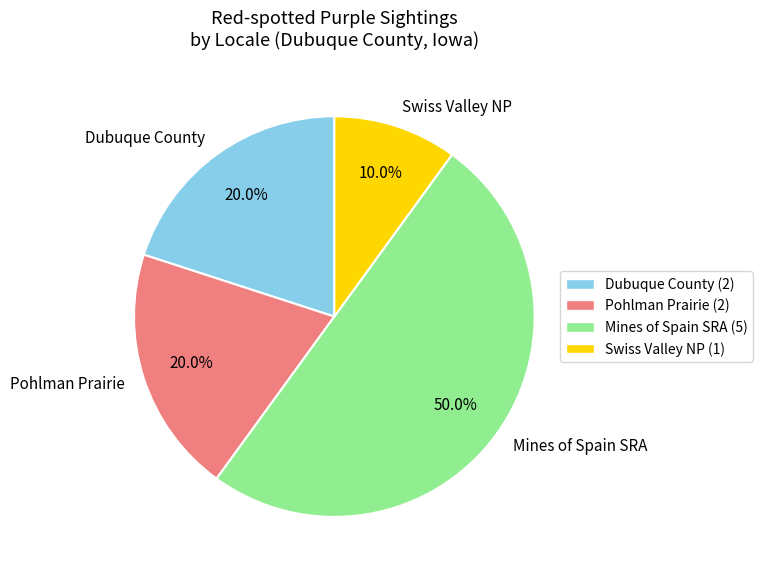

Between Pohlman Prairie and Mines of Spain SRA, which is larger?

Mines of Spain SRA